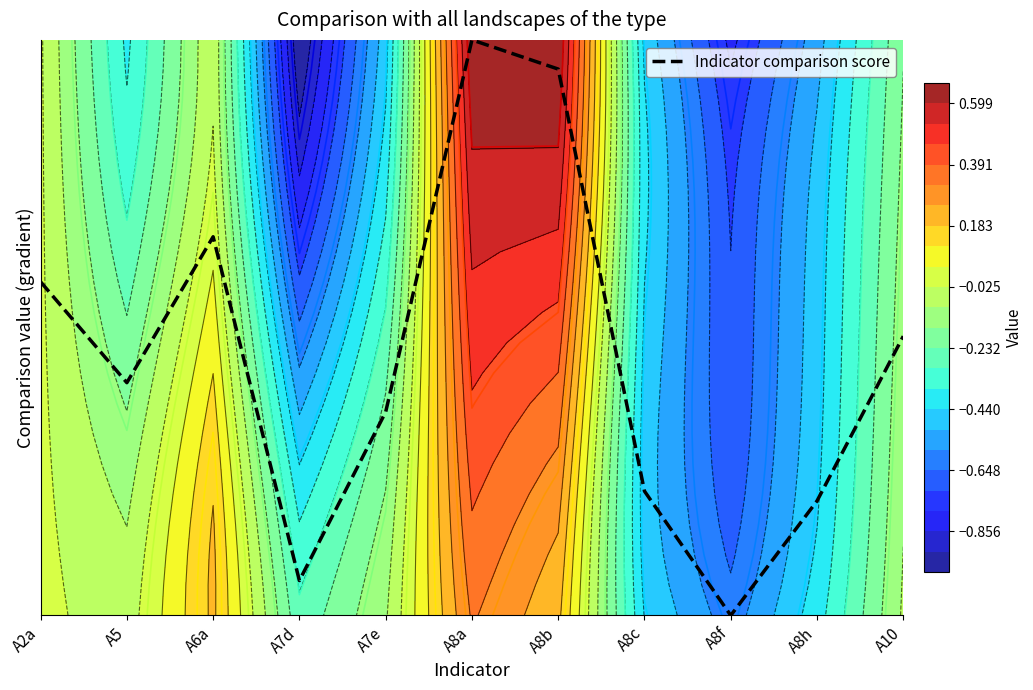

What is the difference between the maximum and second lowest values?

17.8